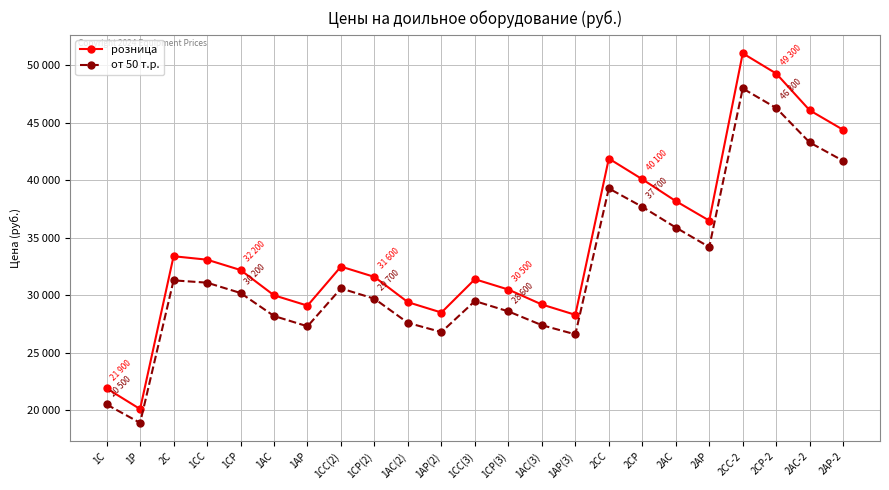

What is the sum of all от 50 т.р. values?

740700